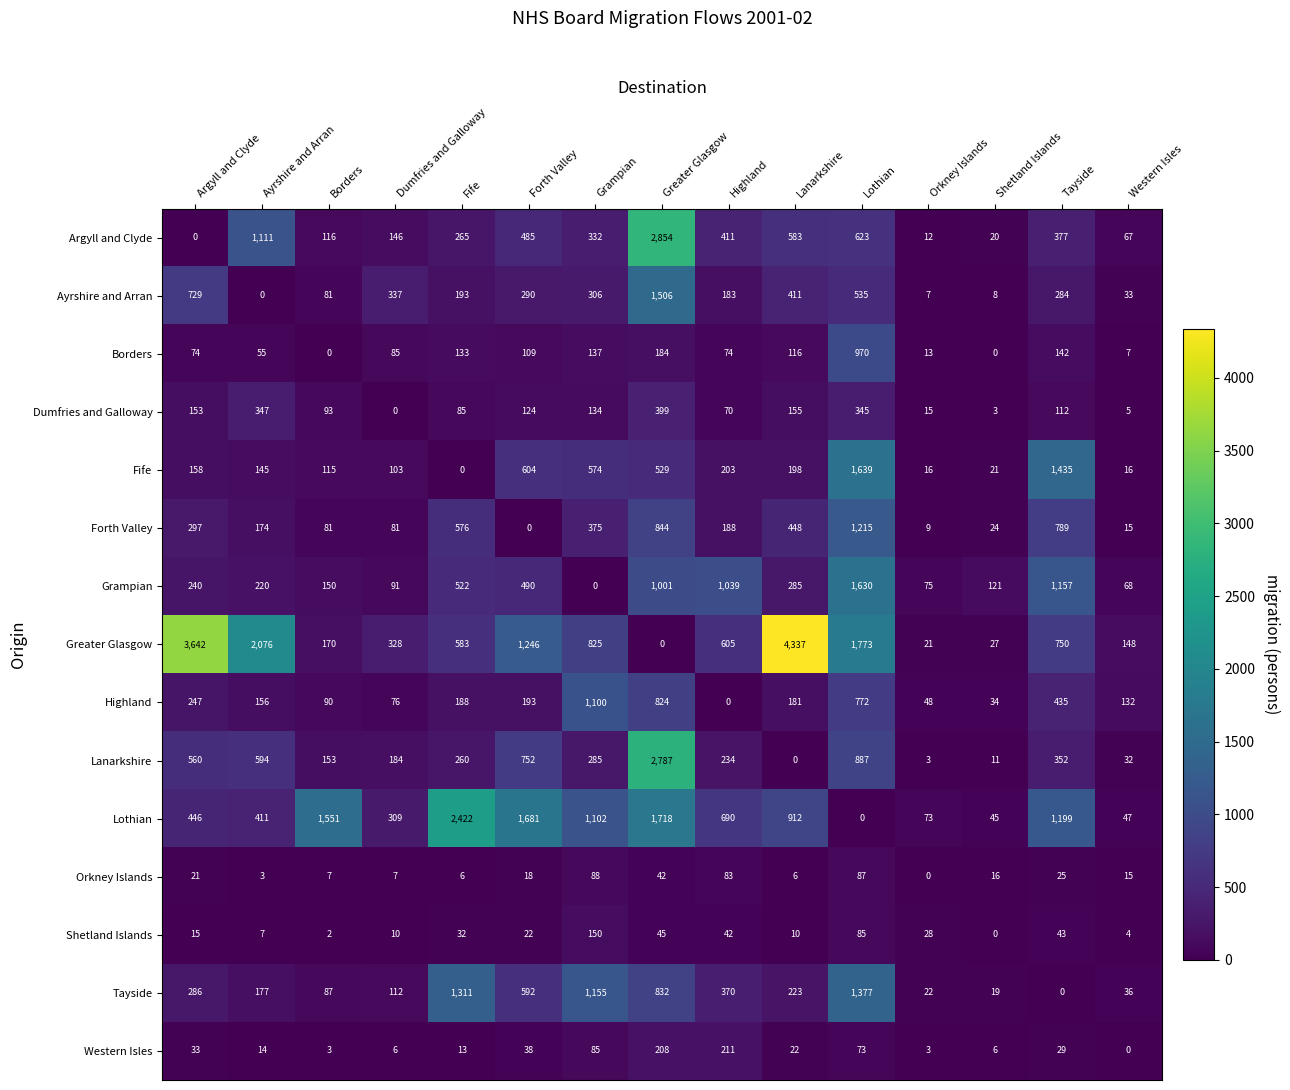

What is the spread (max minus min) of values at Western Isles?

148